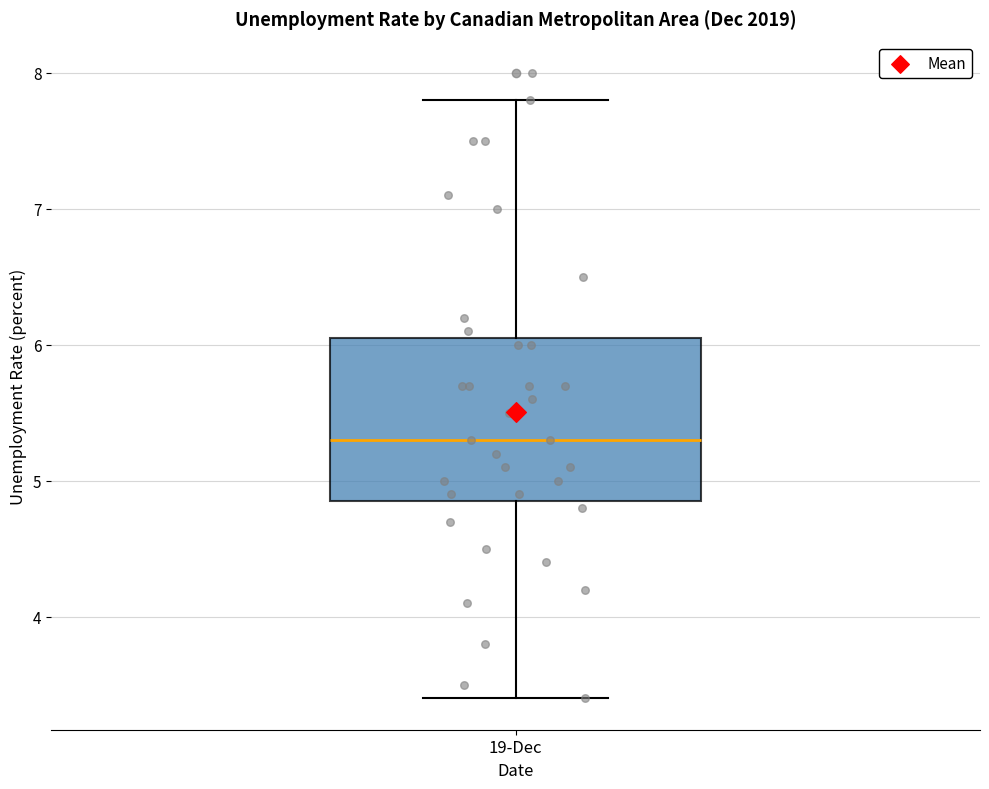

Read this box plot against the y-axis: the position of the median line, the range covered by the box, and the ends of both whiskers. The values are not printed on the chart, so give them approximately, as read against the axis.

median 5.3, box 4.9 to 6.1, whiskers 3.4 to 7.8